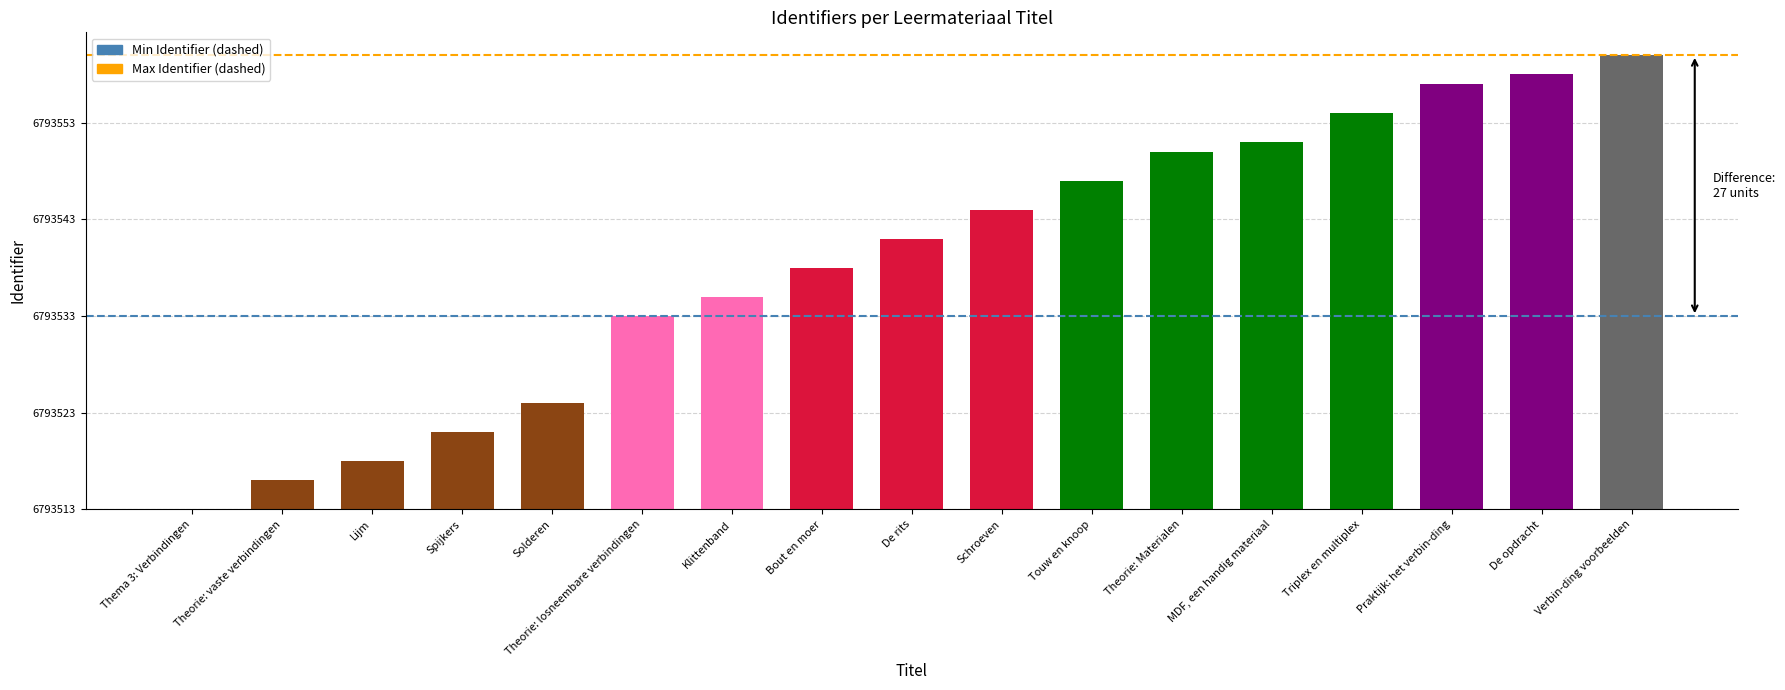

What is the ratio of the value at Praktijk: het verbin-ding to the value at Triplex en multiplex?

1.1